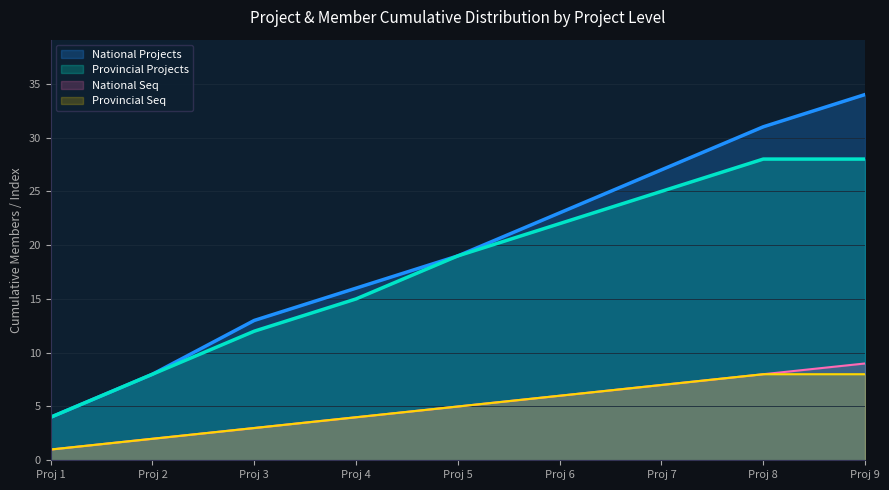

Approximately how many times larger is the value at Proj 3 compared to Proj 2?

1.5